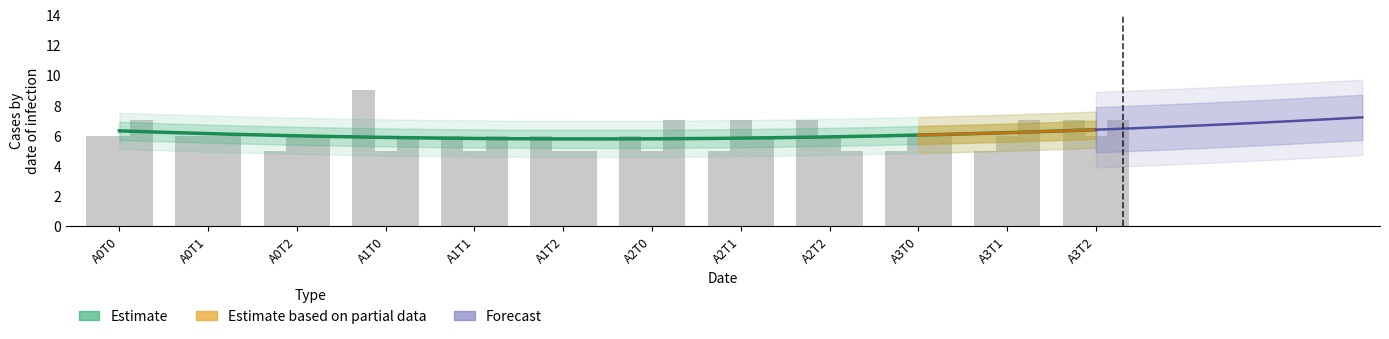

Between A1T1 and A2T1, which series saw the biggest shift?

Ulangan 2